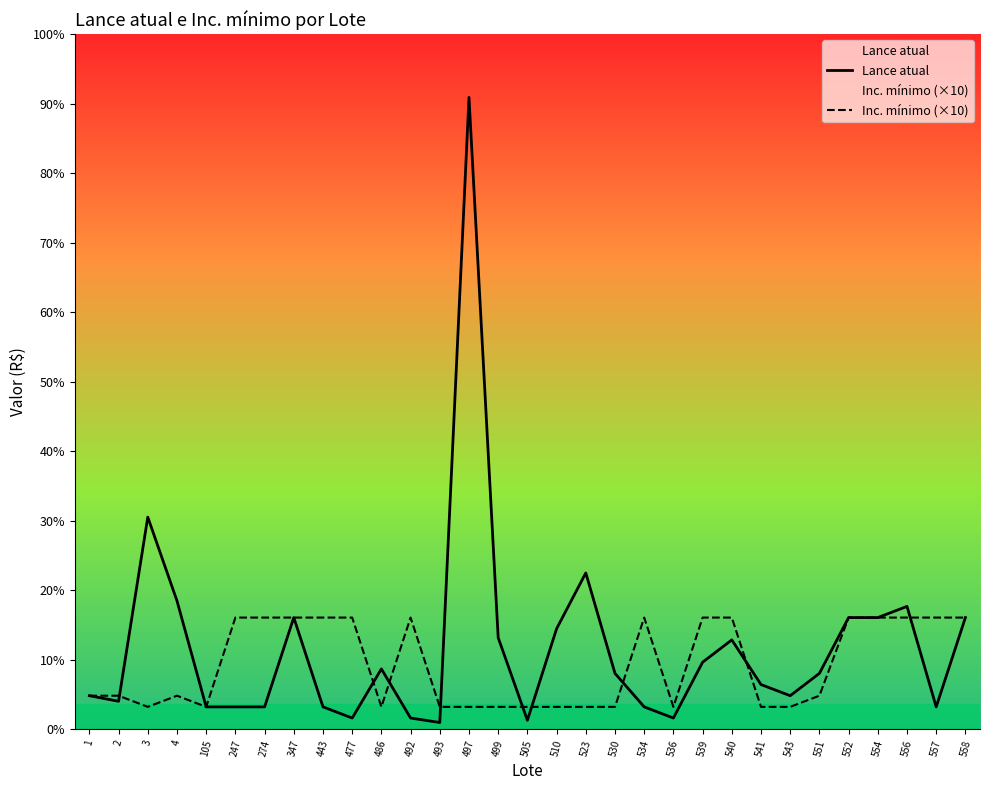

Rank the series by their maximum value, from highest to lowest.

Lance atual, Inc. mínimo (×10)